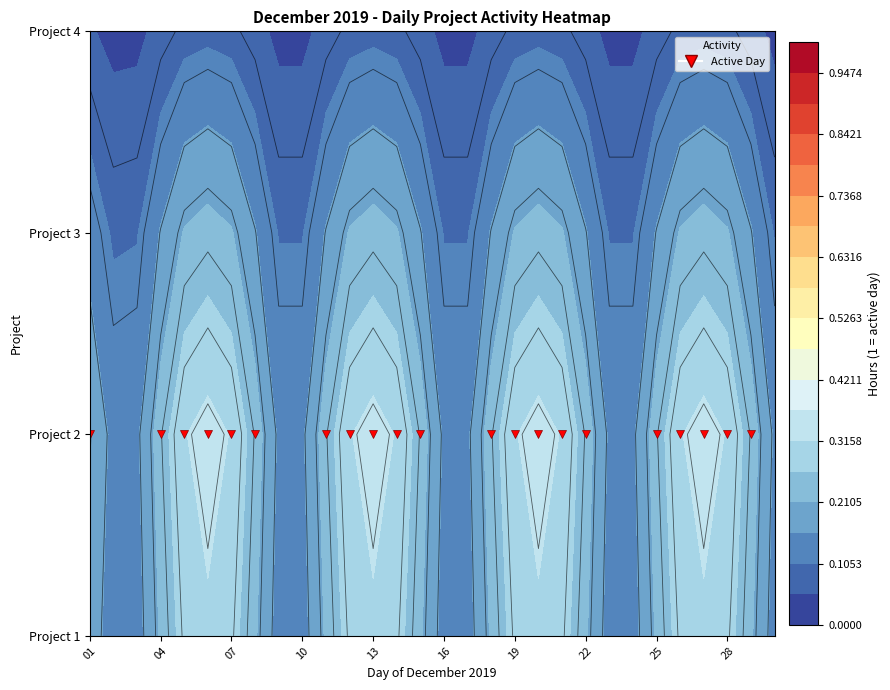

Is the value of 2019-12-05 at Project 2 greater than the value of 2019-12-17 at Project 1?

Yes